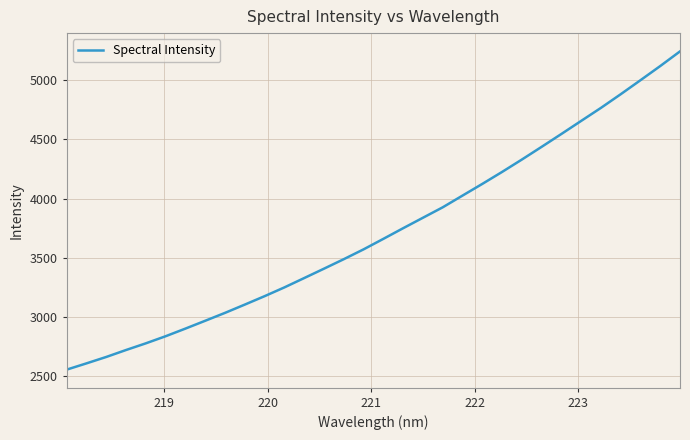

What is the difference between the maximum and minimum values?

2692.9